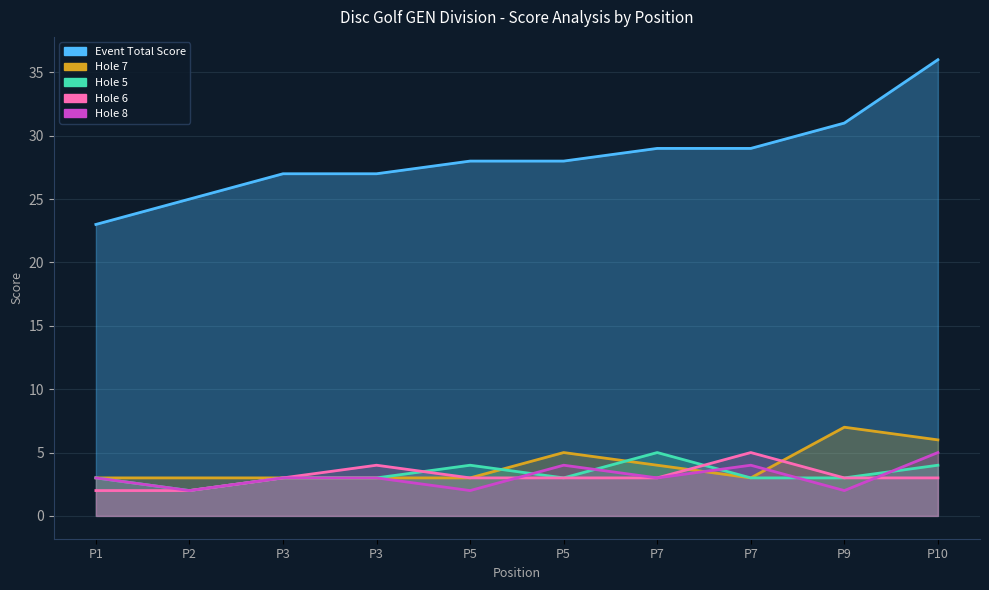

Where is hole_5 nearest to the value 3?

P1